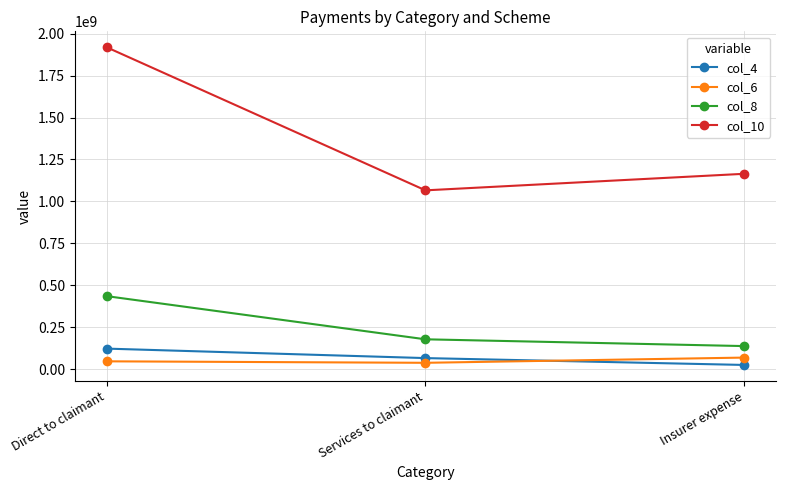

How many lines are shown in the chart?

4